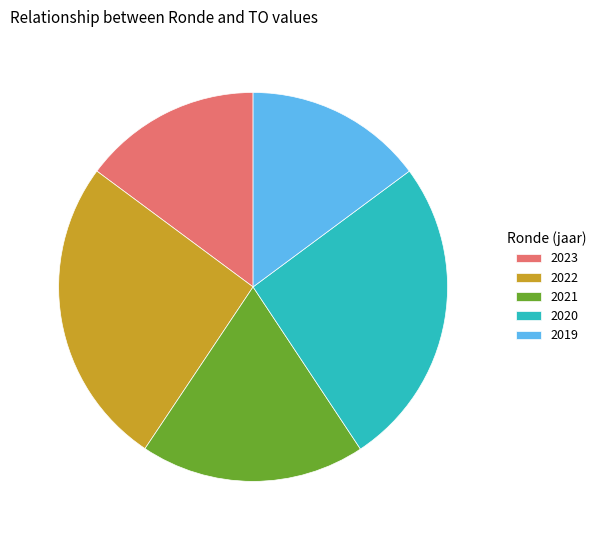

Combined, do 2023 and 2020 account for over 50%?

No